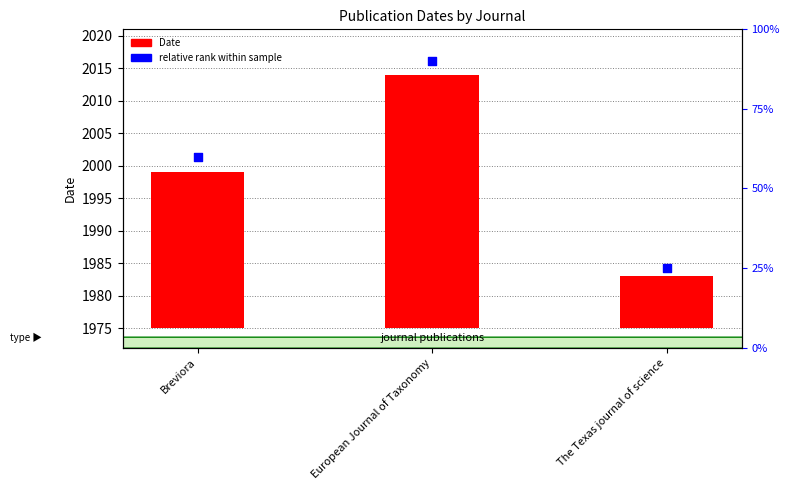

Which series contains the lowest Y value?

Date